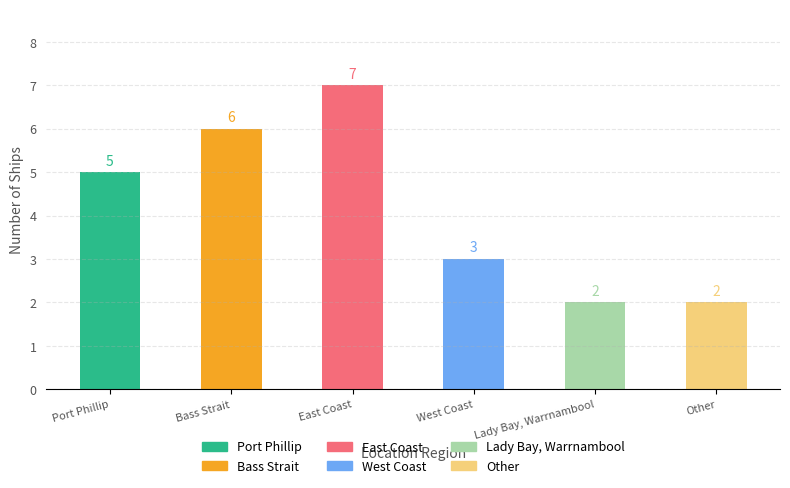

Read the value at West Coast.

3